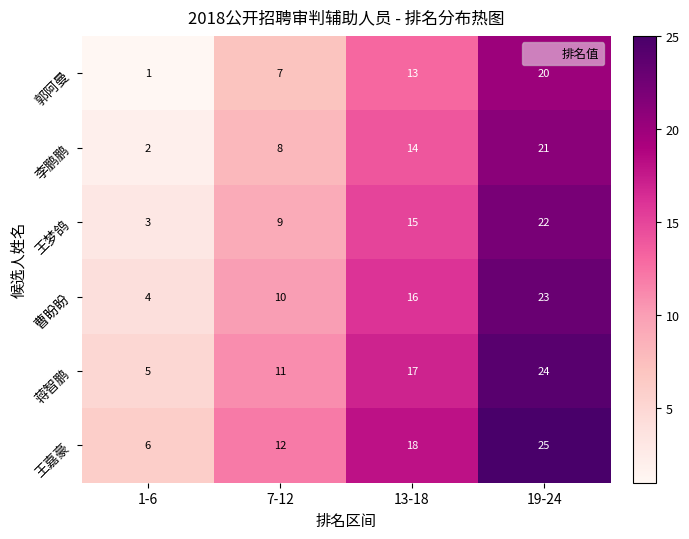

Reading left to right, list all the values displayed in this chart.

郭阿曼: 1	7	13	20
李鹏鹏: 2	8	14	21
王梦鸽: 3	9	15	22
曹盼盼: 4	10	16	23
蒋智鹏: 5	11	17	24
王嘉豪: 6	12	18	25